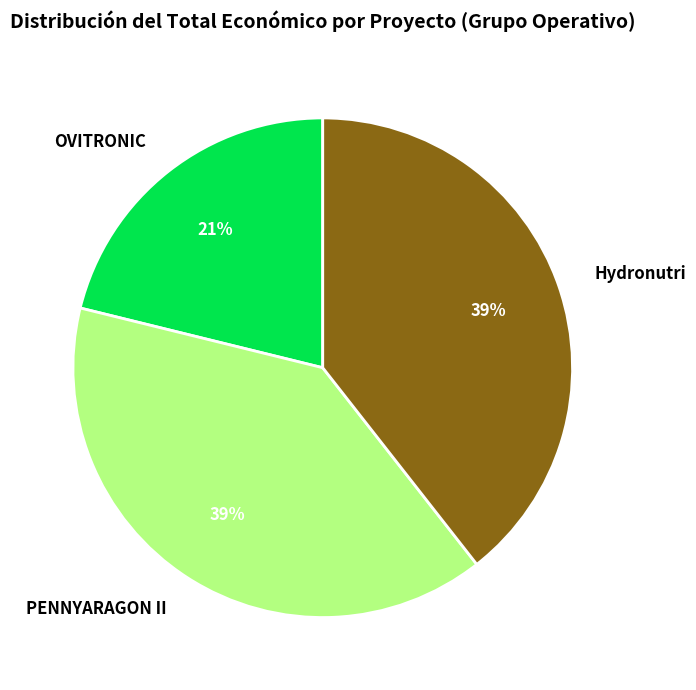

How many slices are in this pie chart?

3